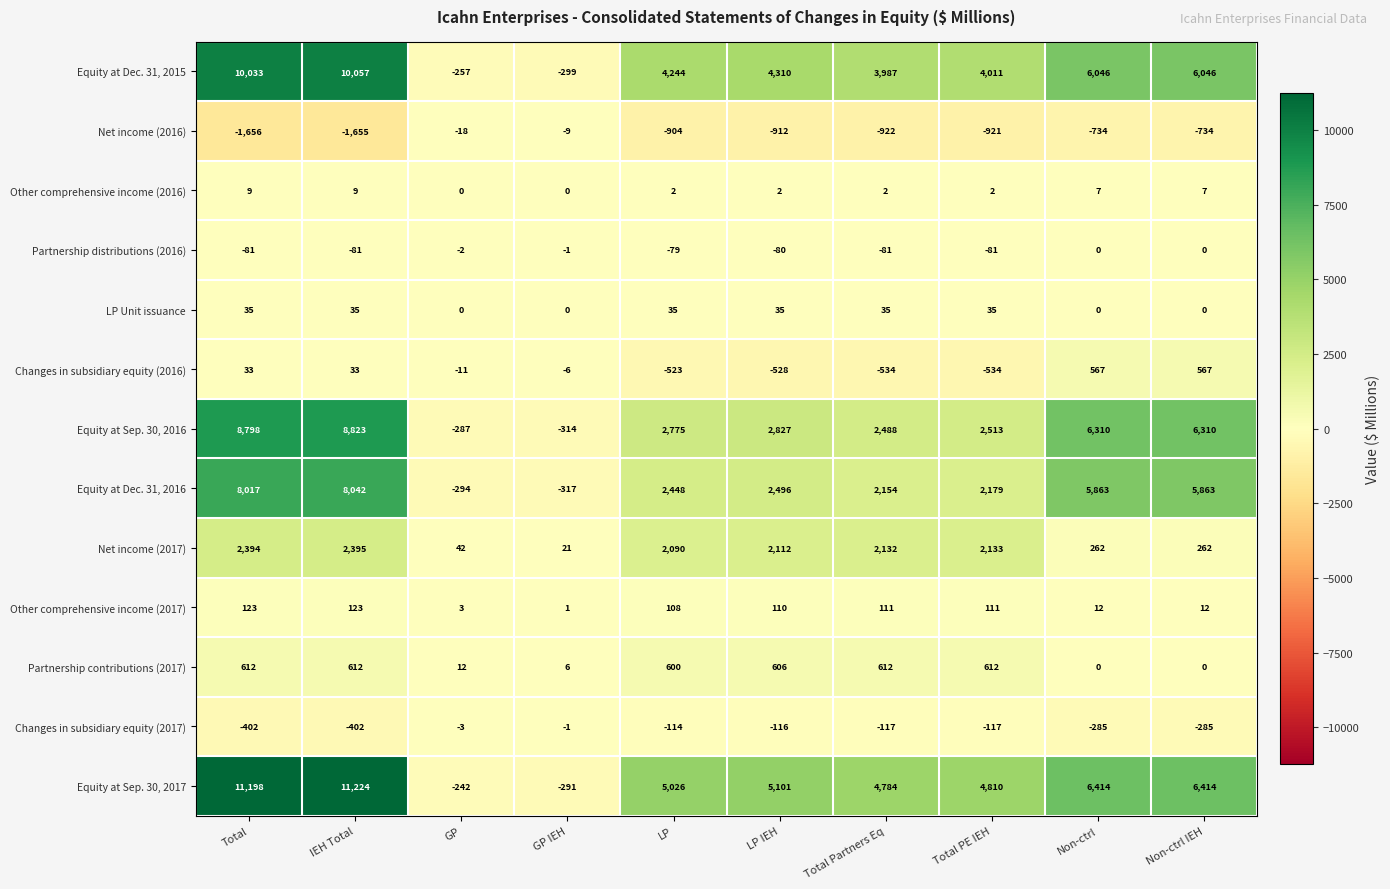

How many data points in Partnership contributions (2017) are less than 606?

5